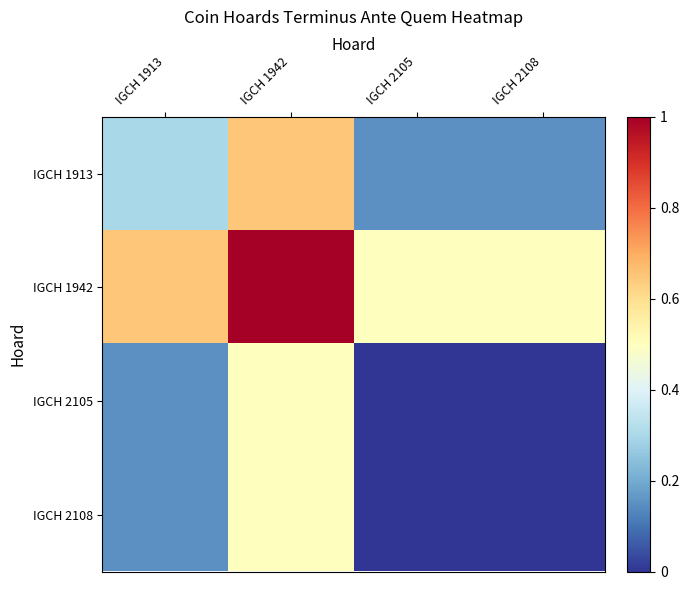

Reading left to right, what are all the values shown in this chart?

IGCH 1913: IGCH 1913=0.3	IGCH 1942=0.7	IGCH 2105=0.1	IGCH 2108=0.1
IGCH 1942: IGCH 1913=0.7	IGCH 1942=1.0	IGCH 2105=0.5	IGCH 2108=0.5
IGCH 2105: IGCH 1913=0.1	IGCH 1942=0.5	IGCH 2105=0.0	IGCH 2108=0.0
IGCH 2108: IGCH 1913=0.1	IGCH 1942=0.5	IGCH 2105=0.0	IGCH 2108=0.0